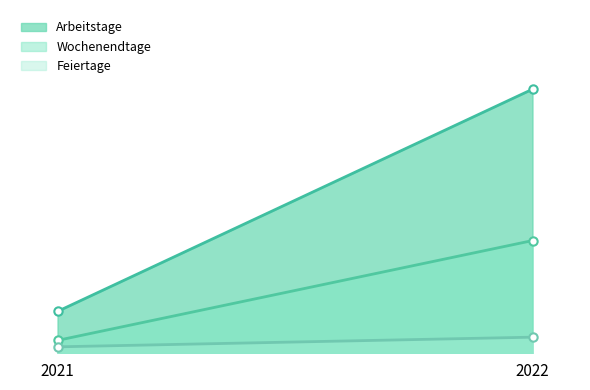

Which label corresponds to the smallest value in the chart?

2021